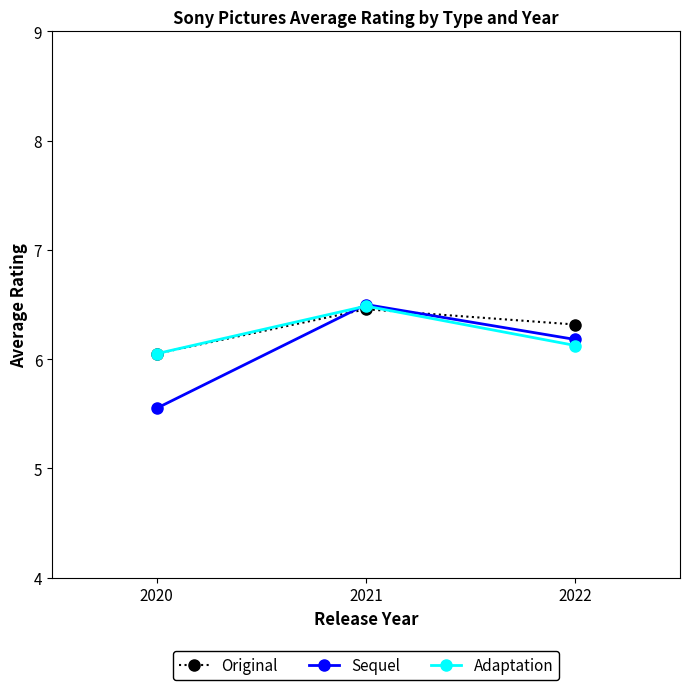

What is the total value across all series at 2022?

18.6